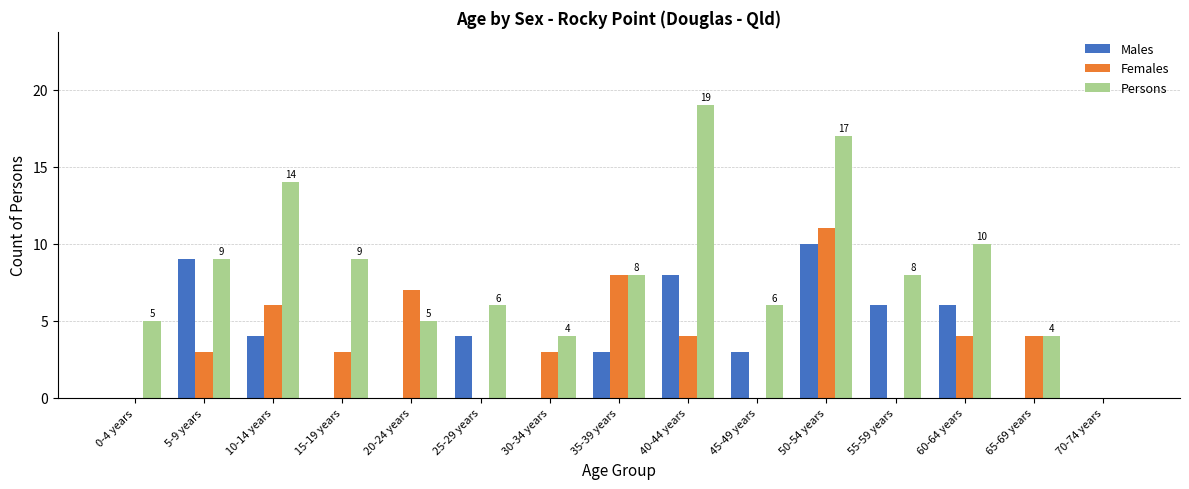

True or false: Females has a value of 7 at 55-59 years.

False